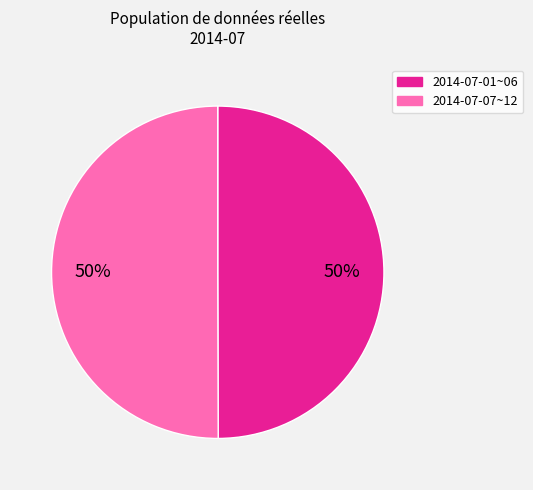

To the nearest percent, what is the average slice percentage?

50%